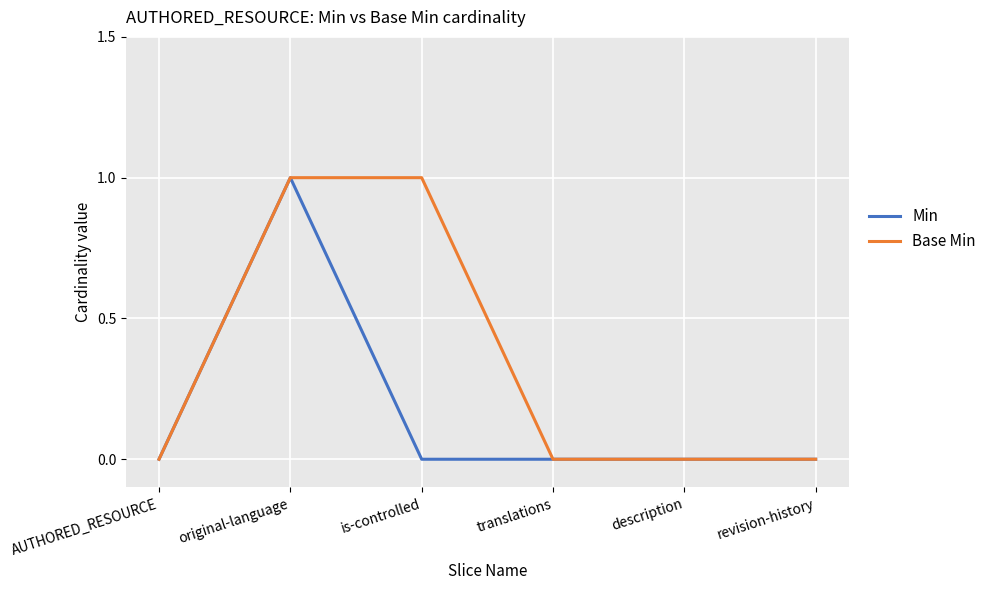

What position from the right is is-controlled?

4